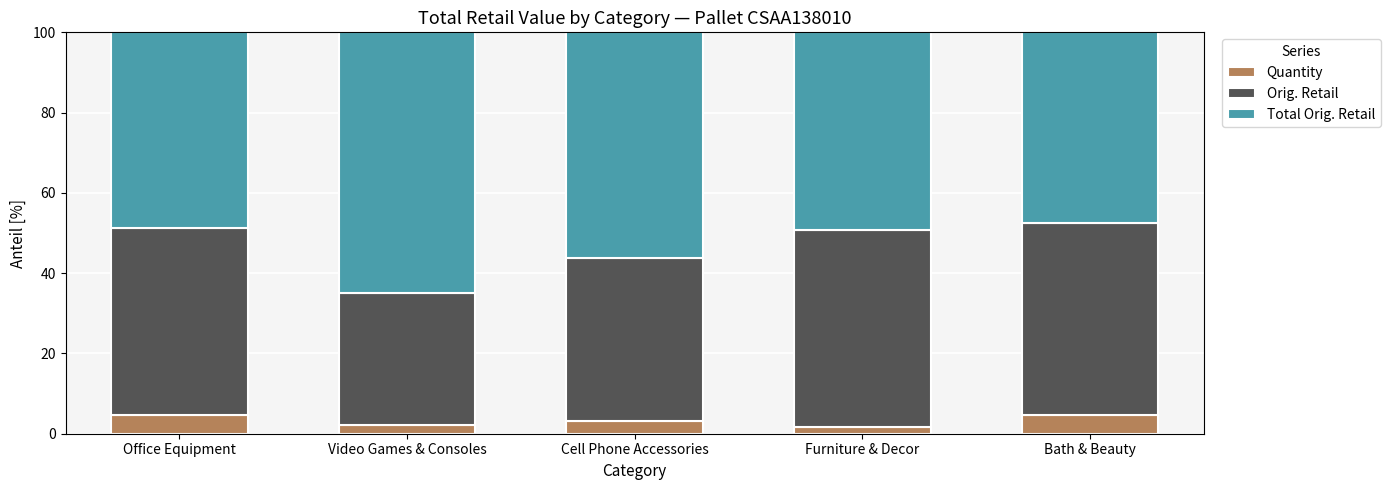

What is the maximum value for Quantity?

4.8